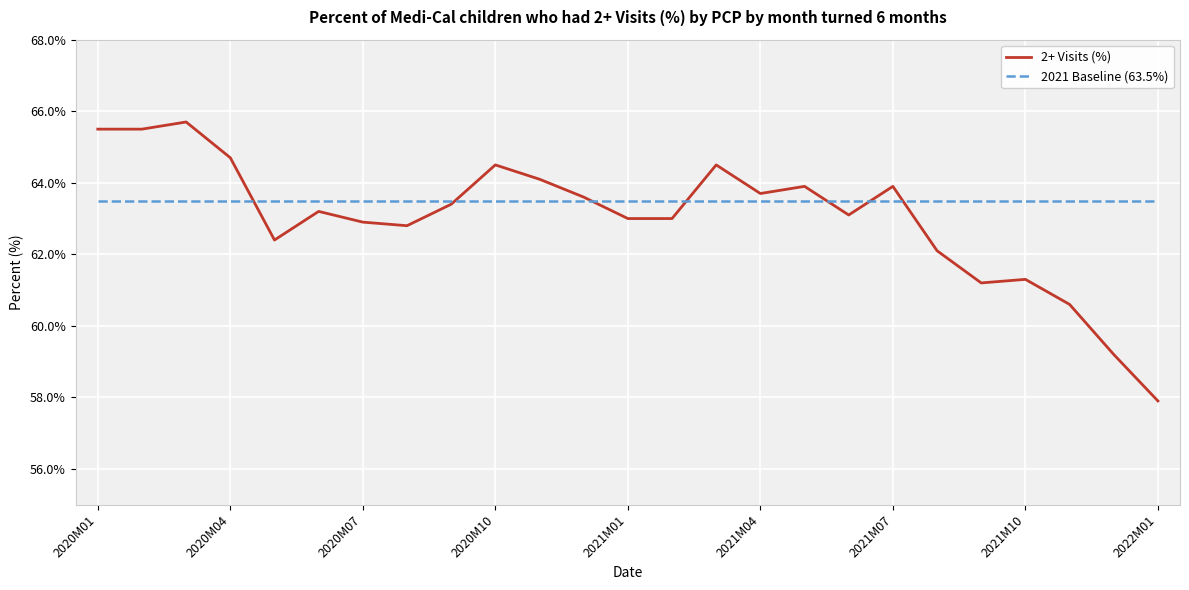

What is the maximum value shown in the chart?

65.7